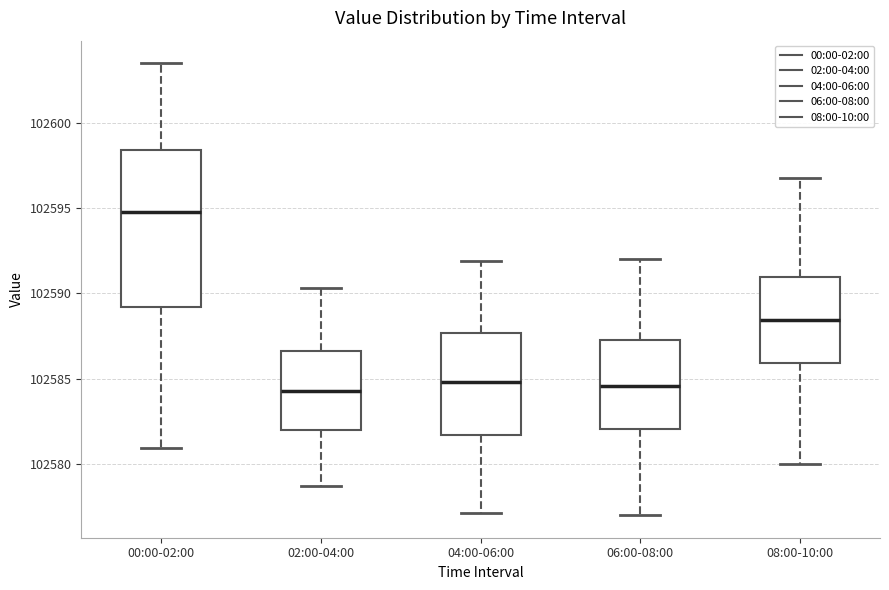

Reading left to right, transcribe this box plot: for each box, give where its median line is, the range the box spans, and where its two whiskers end, as read against the y-axis. The values are not printed on the chart, so give them approximately, as read against the axis.

00:00-02:00: median 102595.0, box 102589.0 to 102598.5, whiskers 102581.0 to 102603.5
02:00-04:00: median 102584.5, box 102582.0 to 102586.5, whiskers 102578.5 to 102590.5
04:00-06:00: median 102585.0, box 102581.5 to 102587.5, whiskers 102577.0 to 102592.0
06:00-08:00: median 102584.5, box 102582.0 to 102587.5, whiskers 102577.0 to 102592.0
08:00-10:00: median 102588.5, box 102586.0 to 102591.0, whiskers 102580.0 to 102597.0